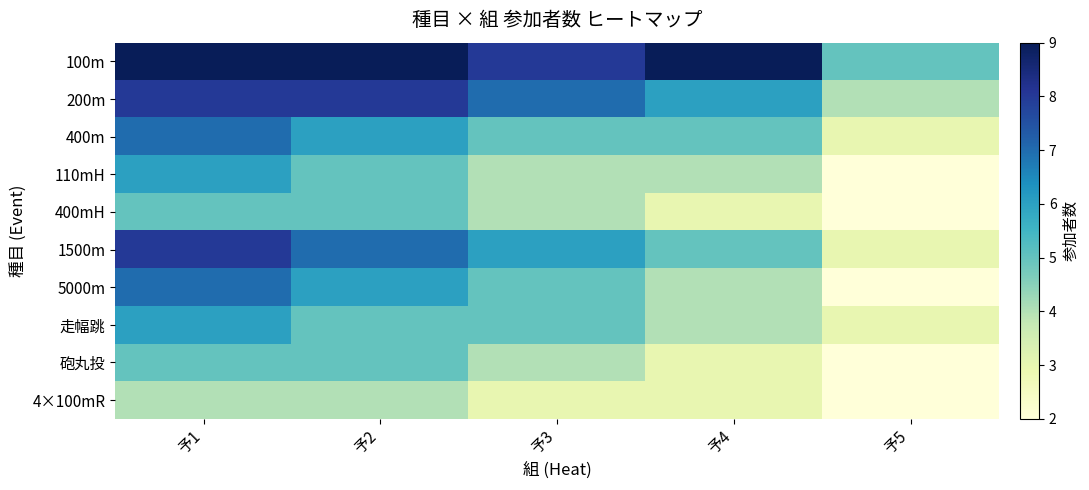

How many data points does each series have?

5